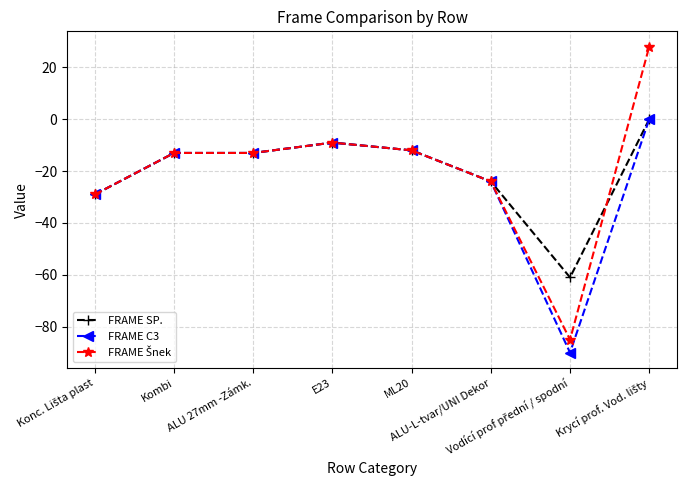

What is the minimum value for FRAME C3?

-90